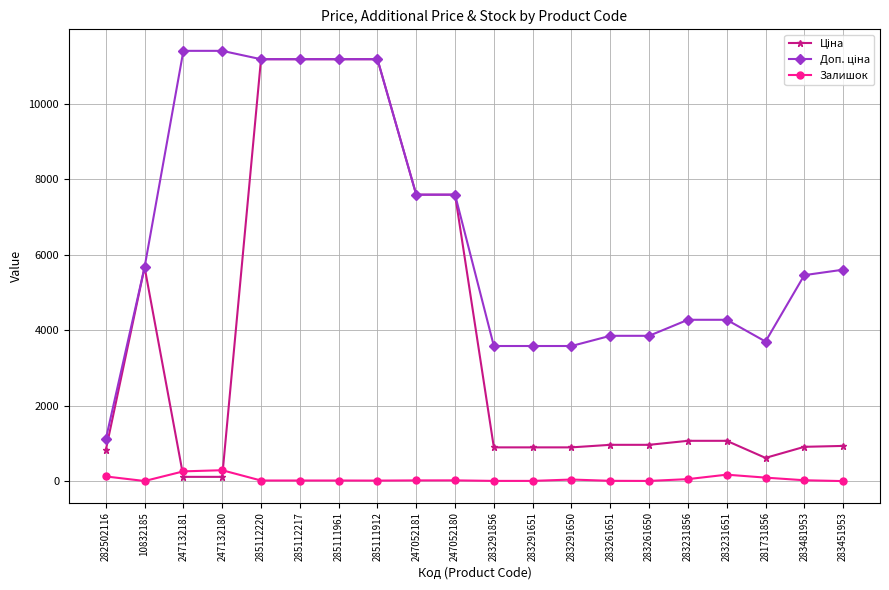

At how many categories does at least one series exceed 1602?

19